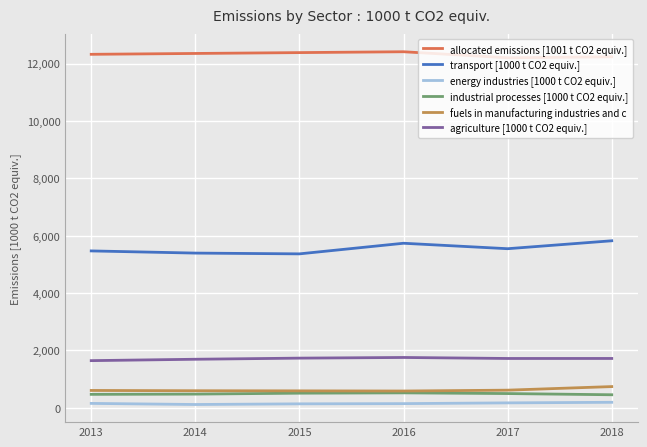

What is the greatest value displayed?

12413.3